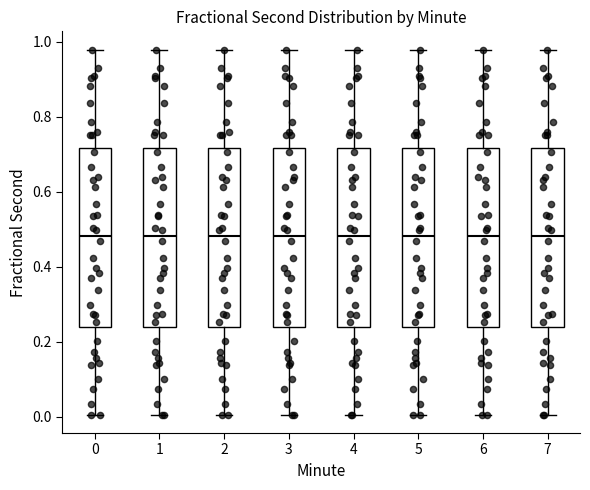

Reading left to right, transcribe this box plot: for each box, give where its median line is, the range the box spans, and where its two whiskers end, as read against the y-axis. The values are not printed on the chart, so give them approximately, as read against the axis.

0: median 0.48, box 0.24 to 0.72, whiskers 0.00 to 0.98
1: median 0.48, box 0.24 to 0.72, whiskers 0.00 to 0.98
2: median 0.48, box 0.24 to 0.72, whiskers 0.00 to 0.98
3: median 0.48, box 0.24 to 0.72, whiskers 0.00 to 0.98
4: median 0.48, box 0.24 to 0.72, whiskers 0.00 to 0.98
5: median 0.48, box 0.24 to 0.72, whiskers 0.00 to 0.98
6: median 0.48, box 0.24 to 0.72, whiskers 0.00 to 0.98
7: median 0.48, box 0.24 to 0.72, whiskers 0.00 to 0.98